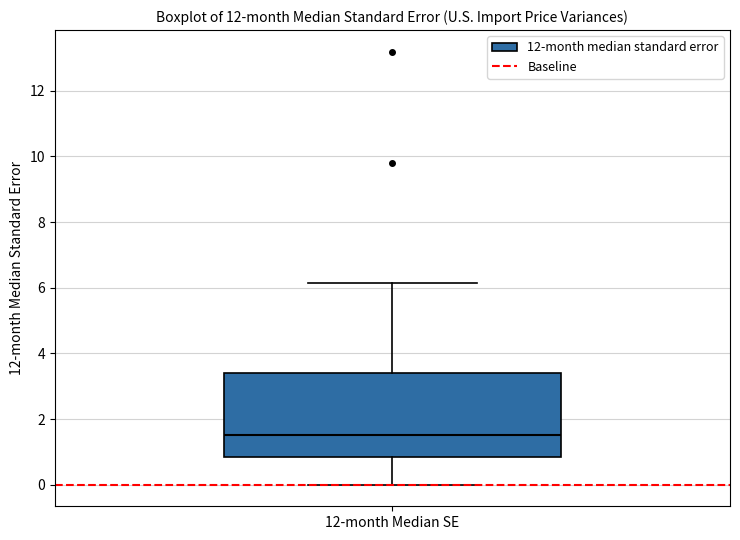

Read this box plot against the y-axis: the position of the median line, the range covered by the box, and the ends of both whiskers. The values are not printed on the chart, so give them approximately, as read against the axis.

median 1.6, box 0.8 to 3.4, whiskers 0.0 to 6.2